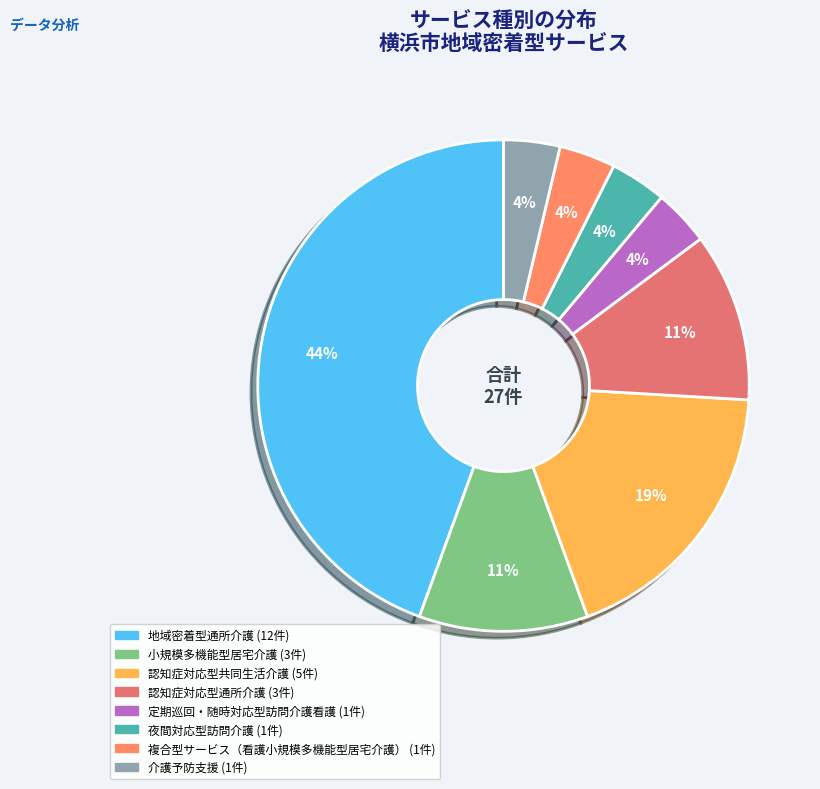

Is there any slice that represents more than half of the pie?

No